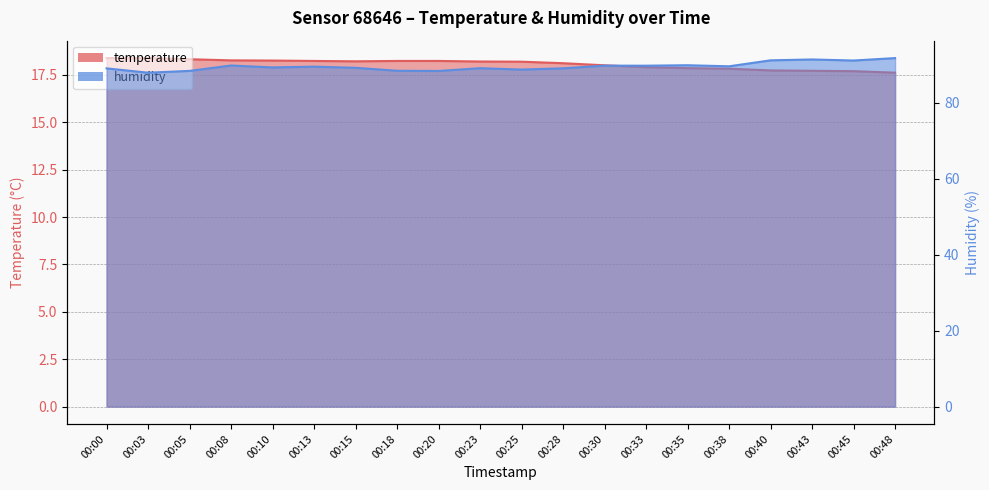

How many data points does each series have?

20